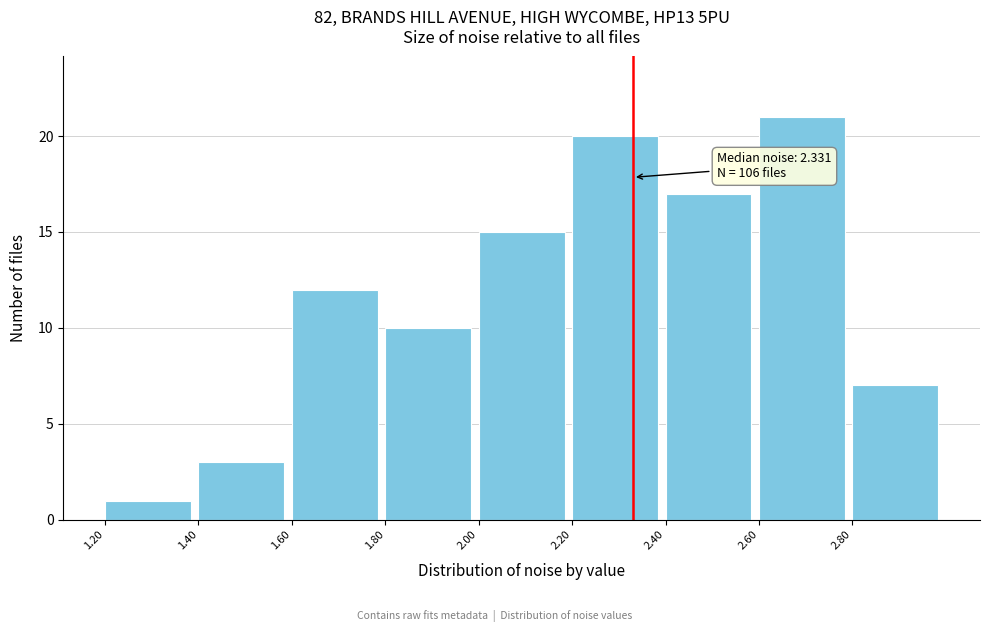

Which range on the x-axis has the tallest bar?

2.6 to 2.8